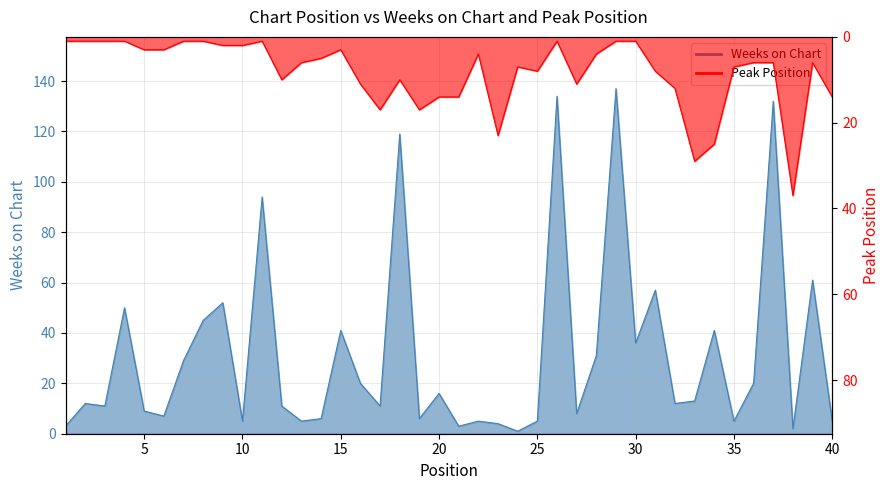

Which series changed the most between 19 and 20?

Weeks on Chart